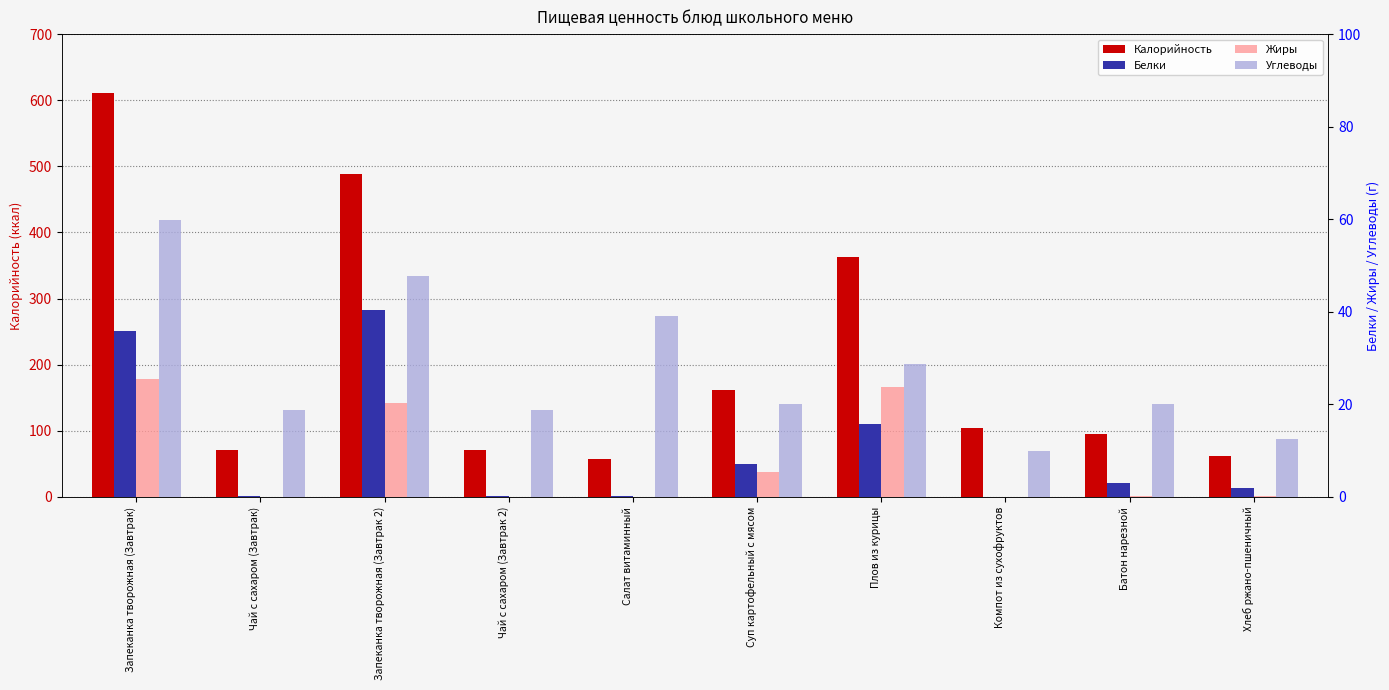

What is the value of the Углеводы bar at the 7th from the left?

28.7